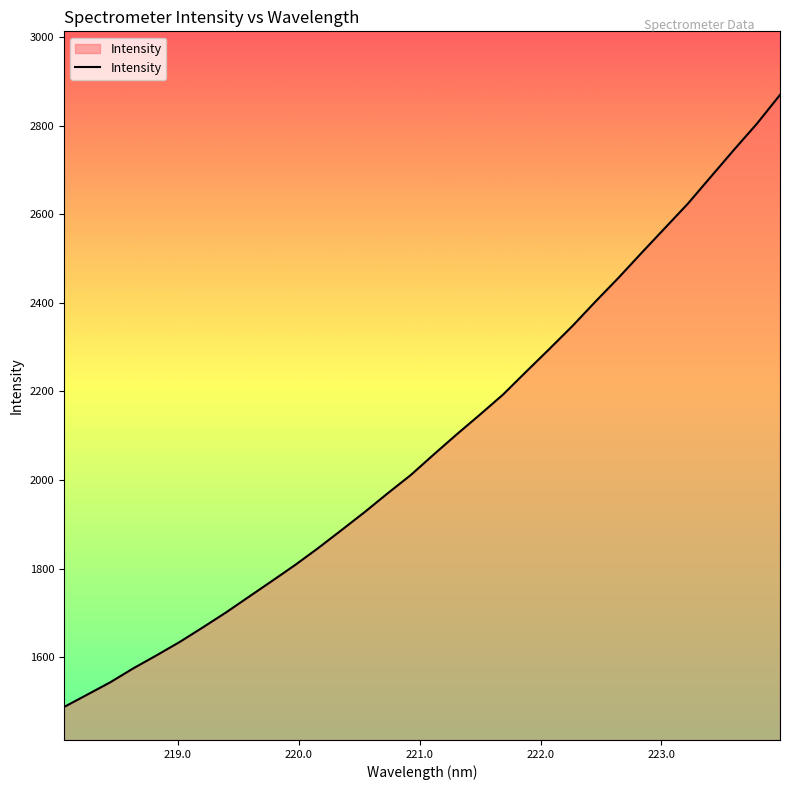

What is the smallest value displayed?

1487.7